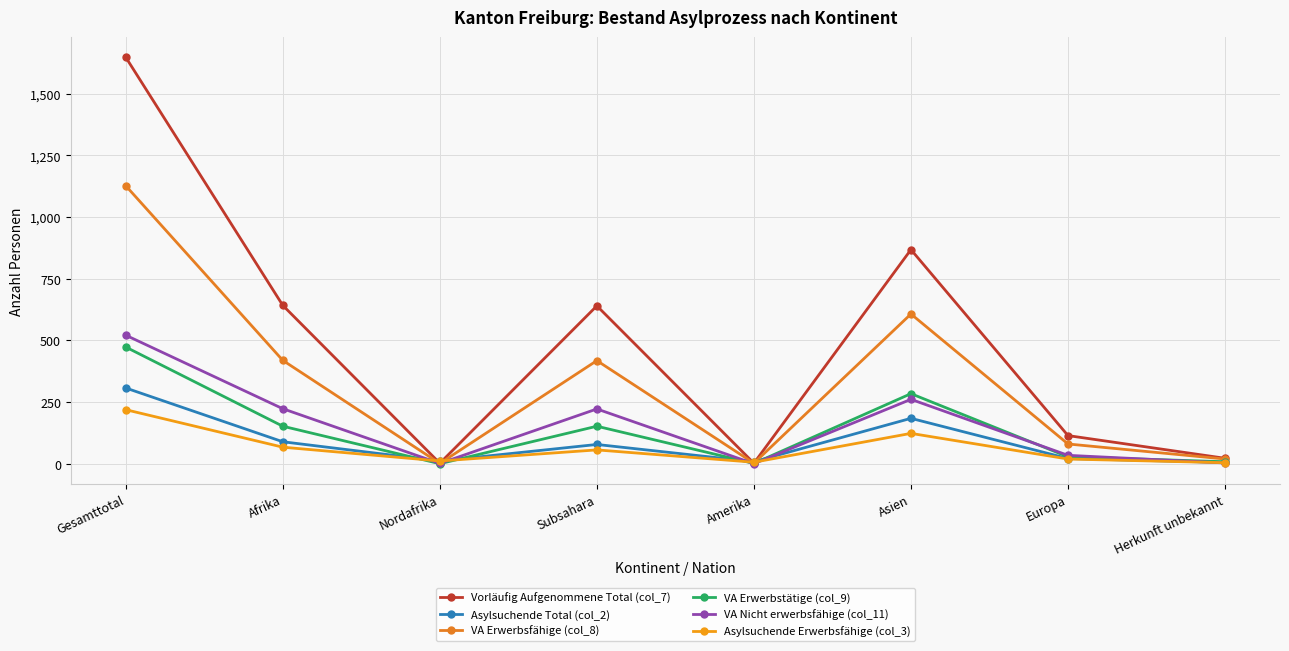

What is the spread (max minus min) of values at Gesamttotal?

1429